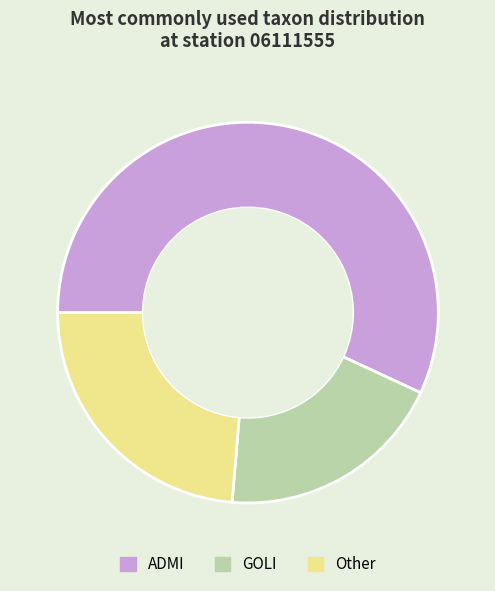

Which has a higher value, ADMI or GOLI?

ADMI